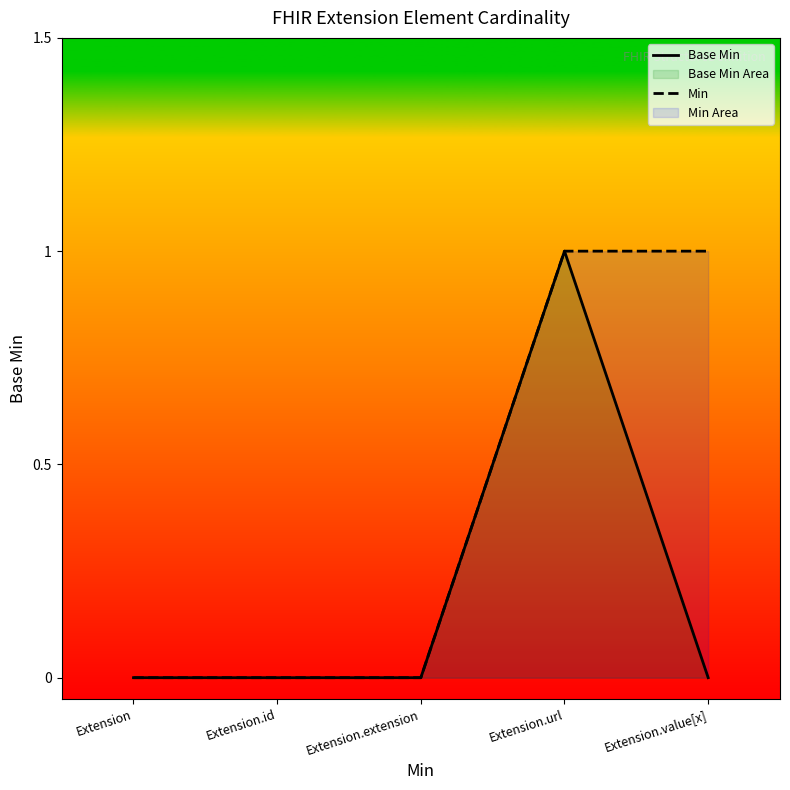

The Base Min series shows 0 at Extension.extension. True or false?

True